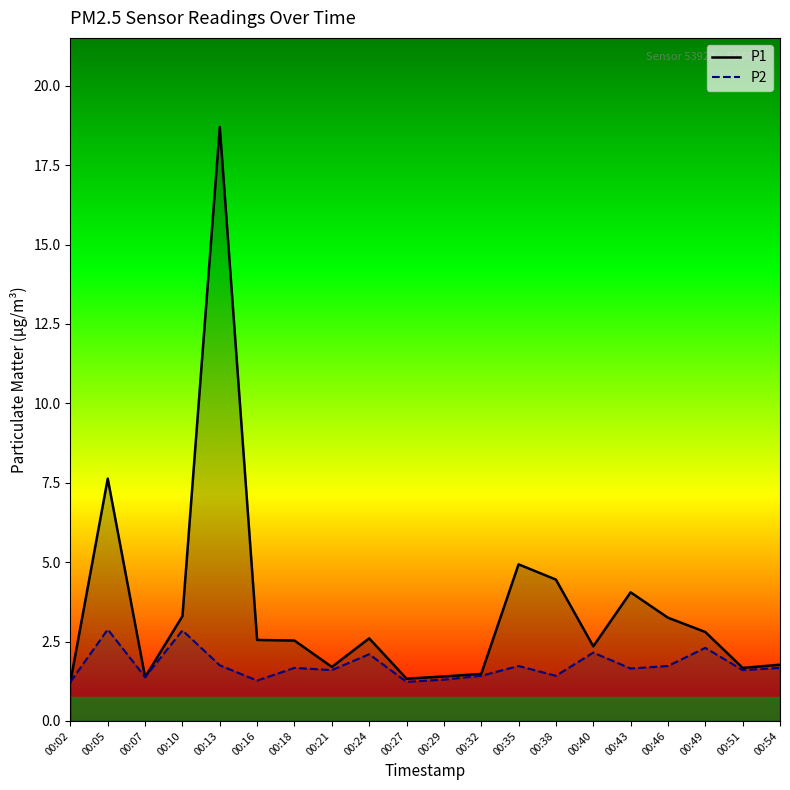

At how many categories does at least one series exceed 1?

20